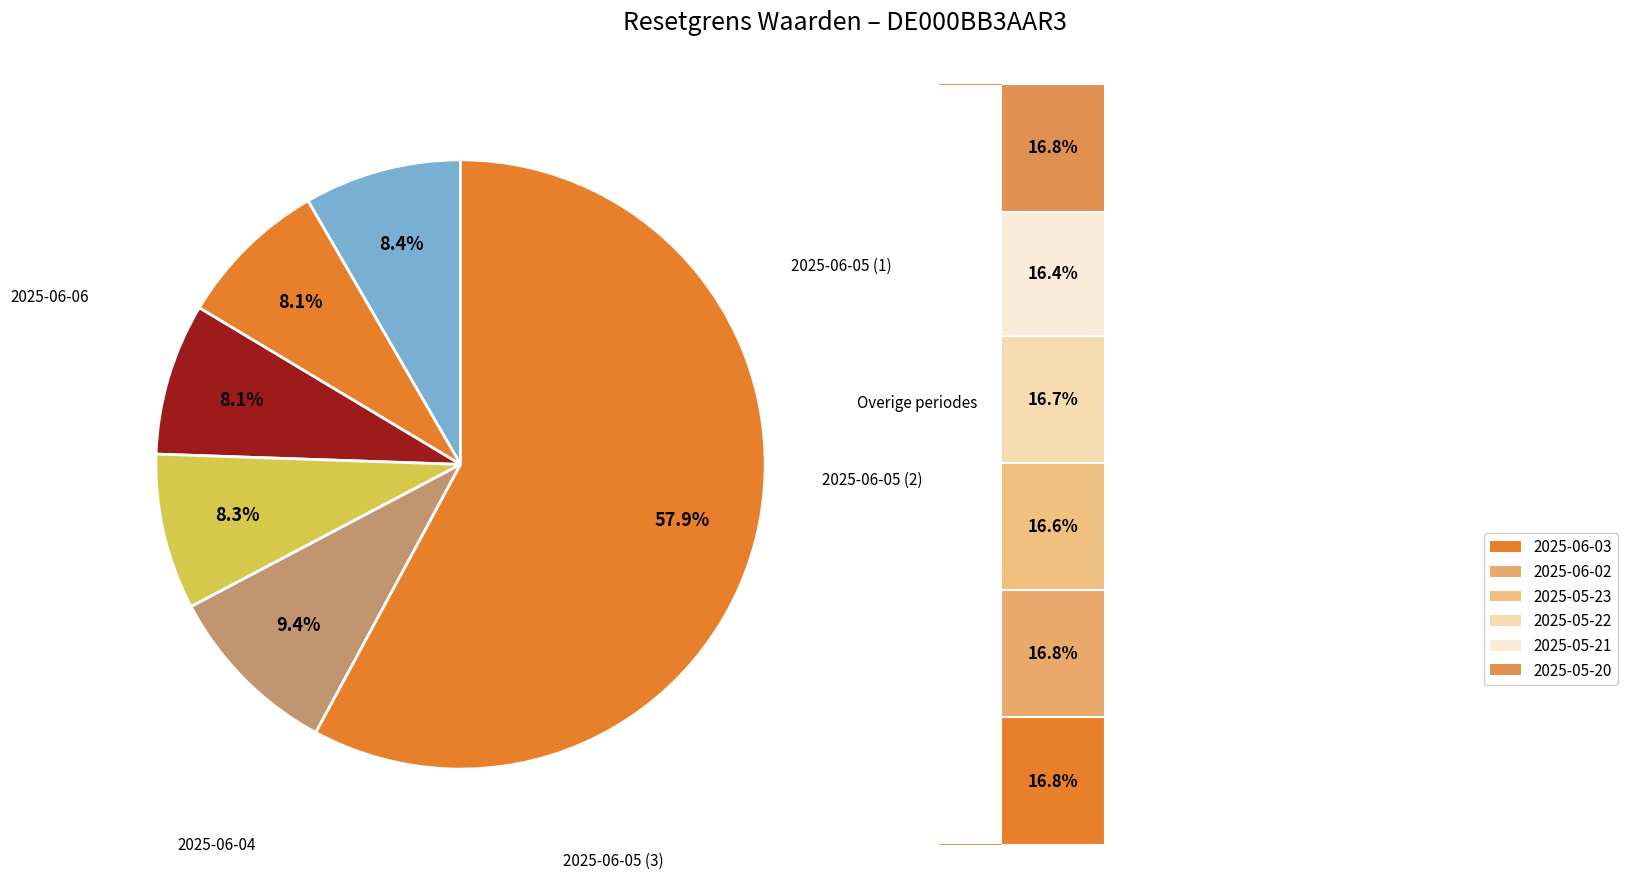

How many segments does this pie chart have?

6